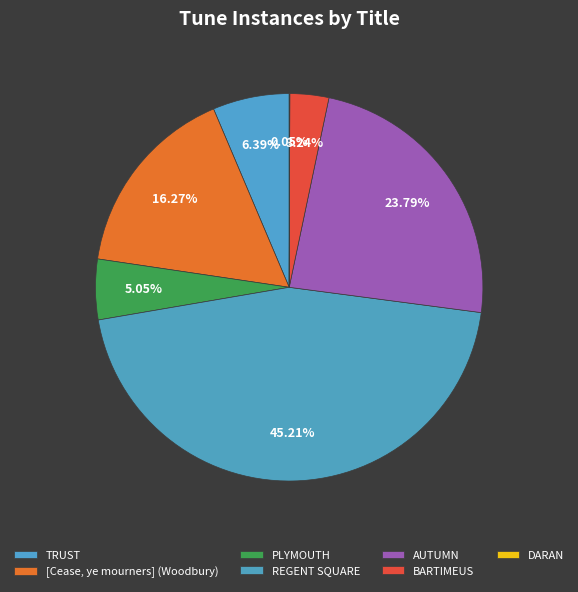

How many segments does this pie chart have?

7